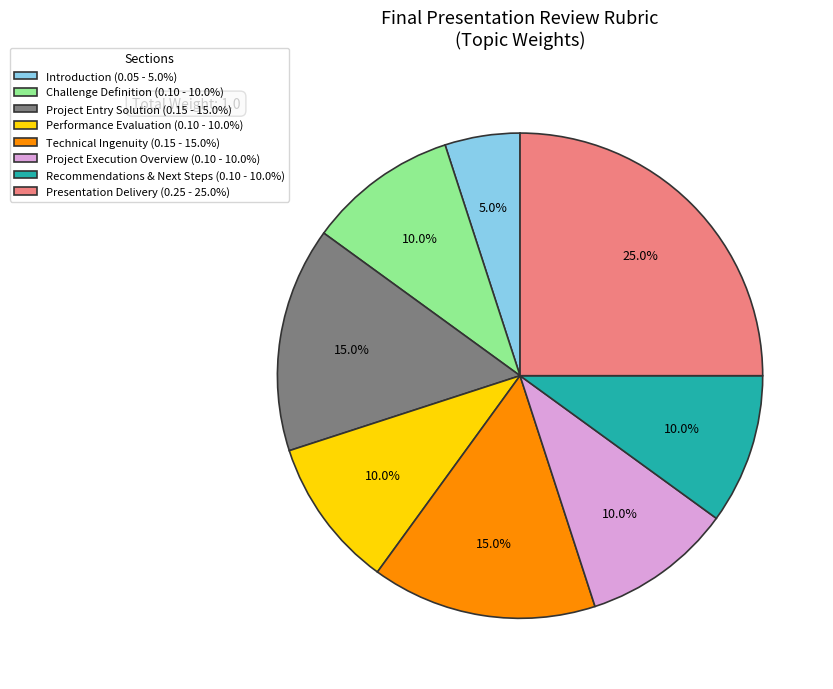

Combined, what portion of the pie is Technical Ingenuity and Presentation Delivery?

40.0%